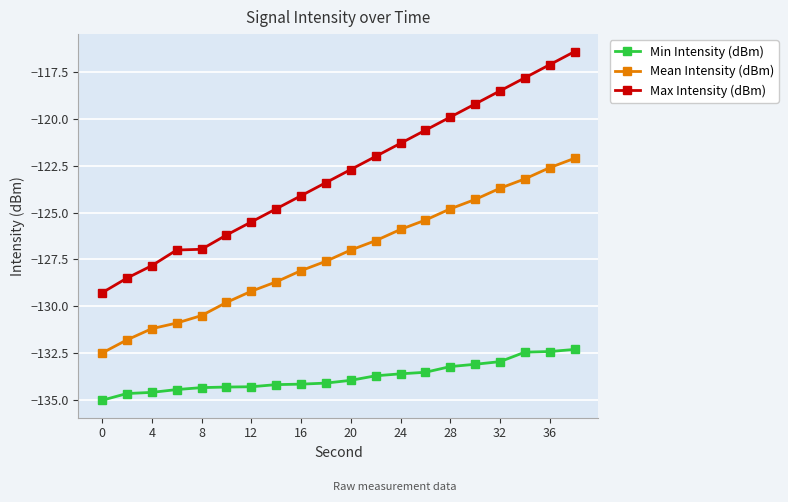

Which series has the largest total across all categories?

Max Intensity (dBm)